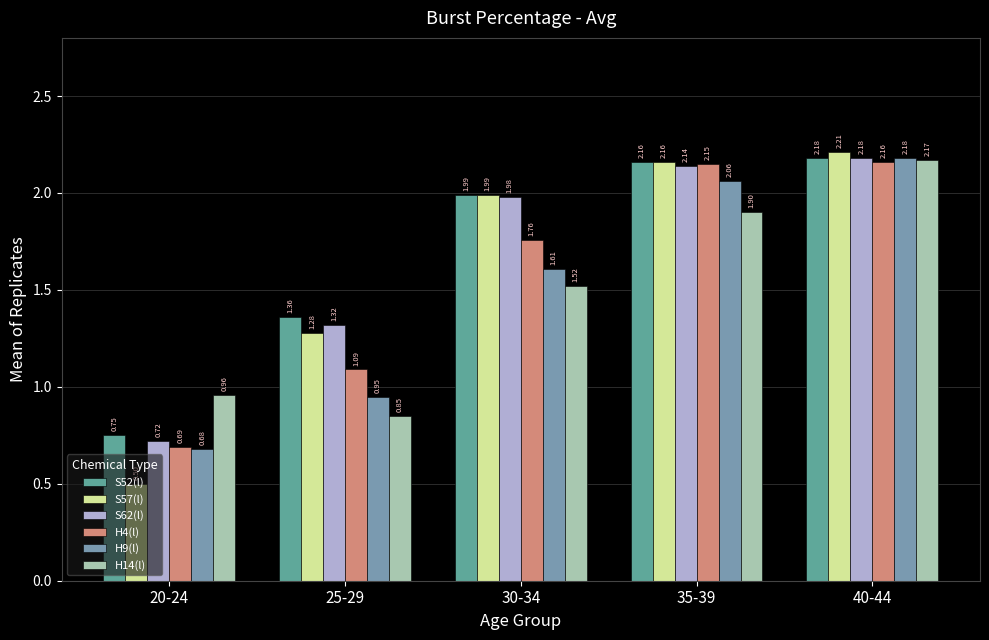

Where does the S57(l) series first go above 1?

25-29